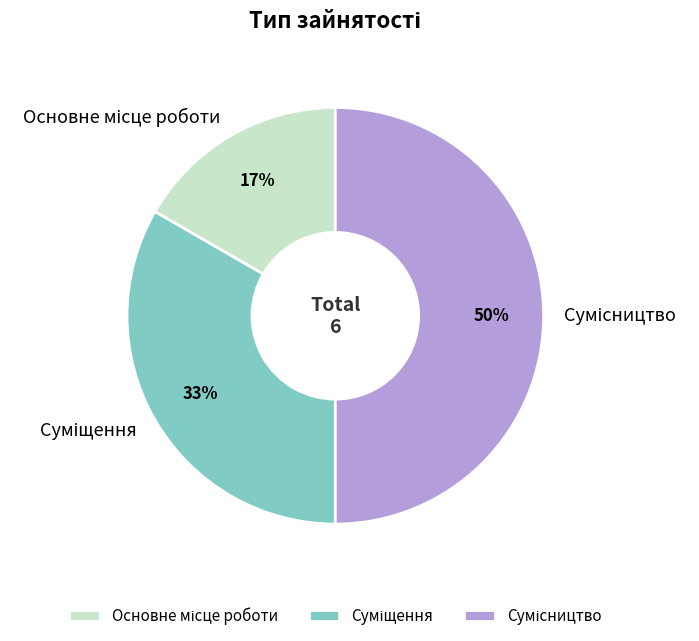

To the nearest percent, what is the difference between the largest and smallest slice percentages?

33%